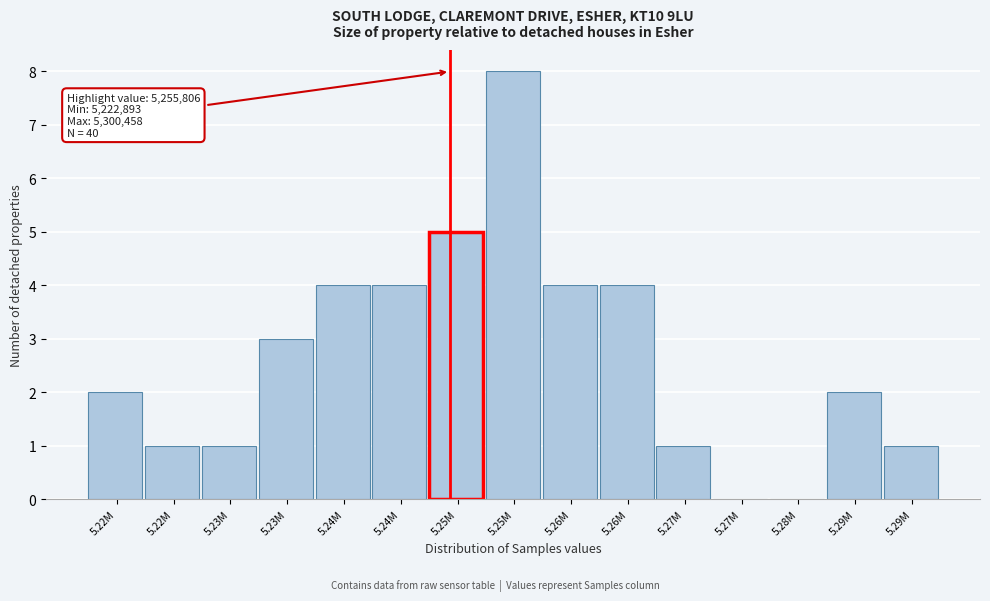

Are the bars horizontal?

No